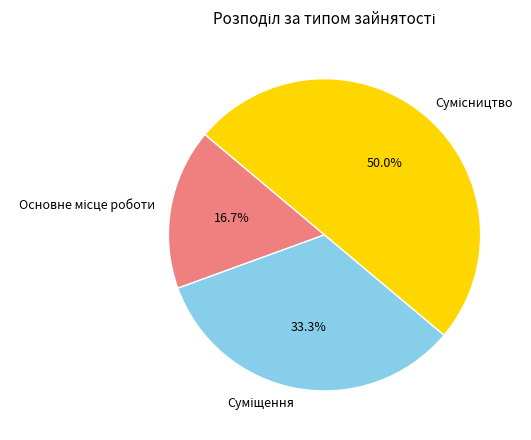

Combined, what portion of the pie is Суміщення and Основне місце роботи?

50.0%